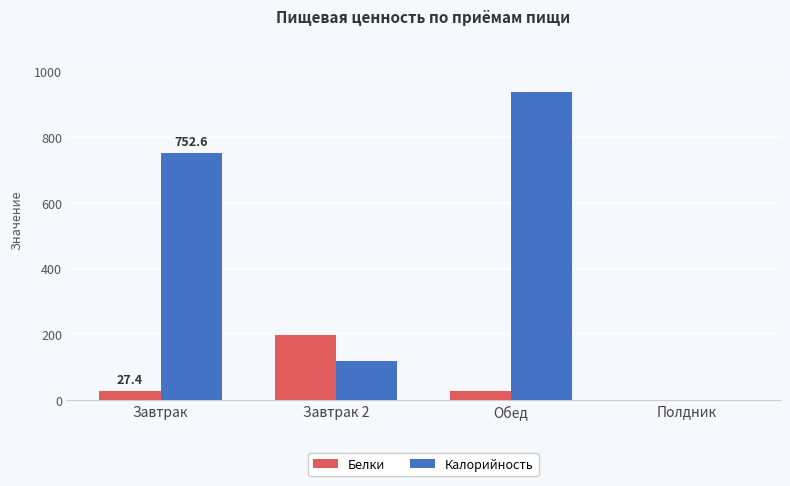

What is the sum of all Белки values?

251.3